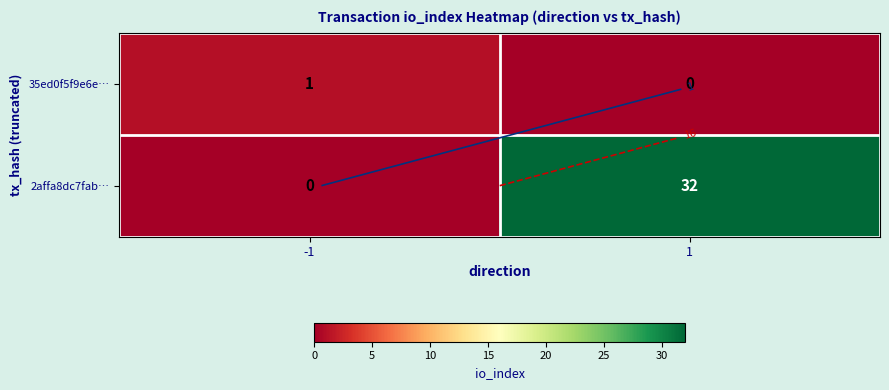

What is the difference between the highest and lowest values at 1?

32